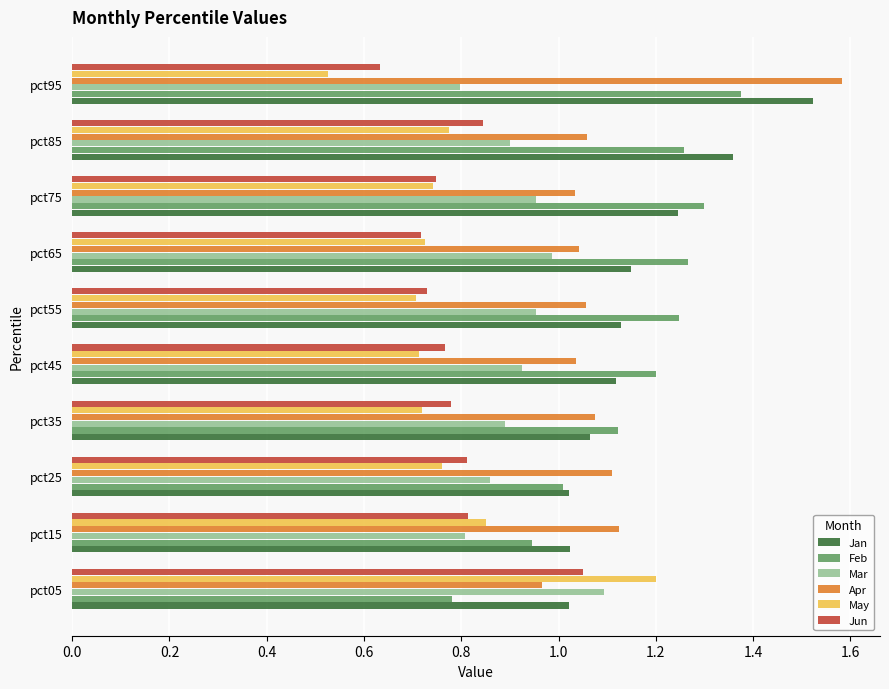

The Feb series shows 1.3 at pct85. True or false?

True